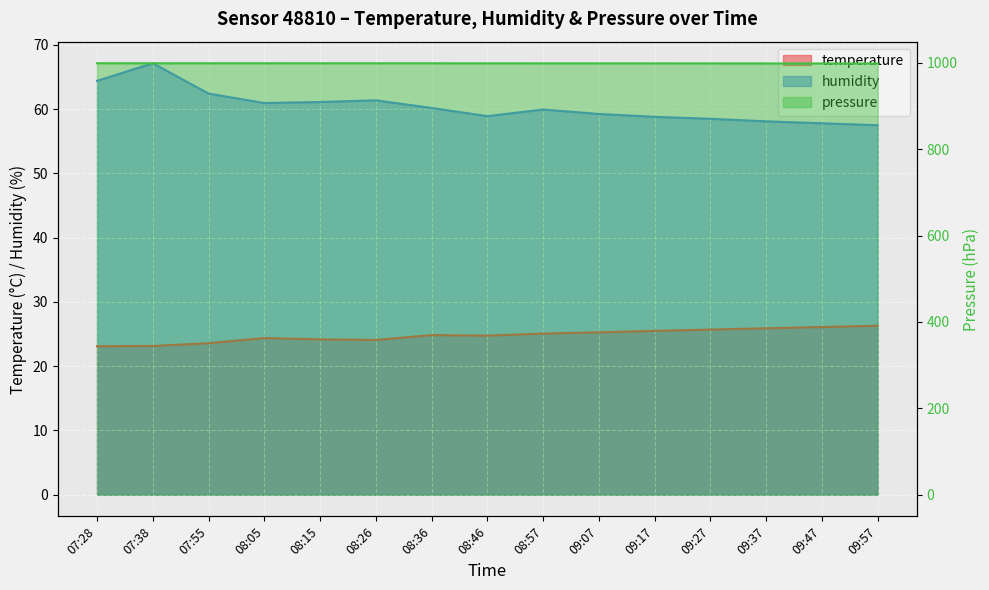

Which series has the largest total across all categories?

pressure